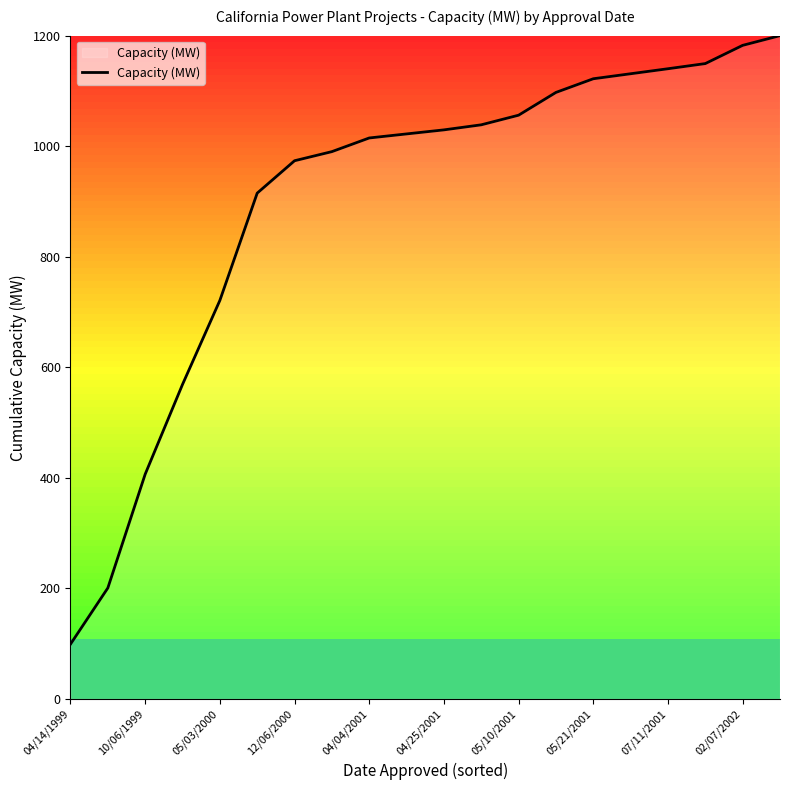

What is the maximum value shown in the chart?

1200.0